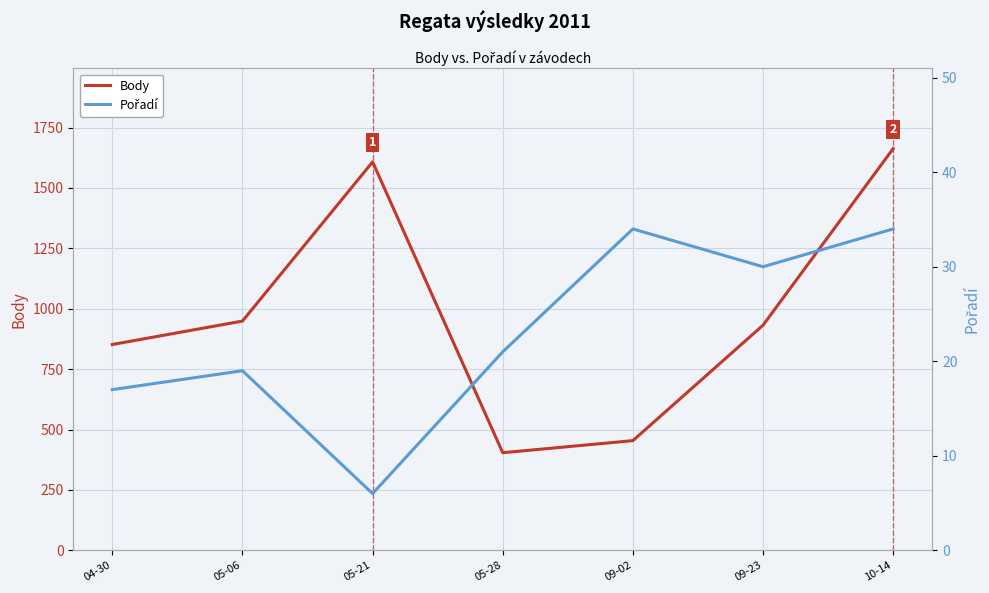

Rank the series by their maximum value, from lowest to highest.

Pořadí, Body